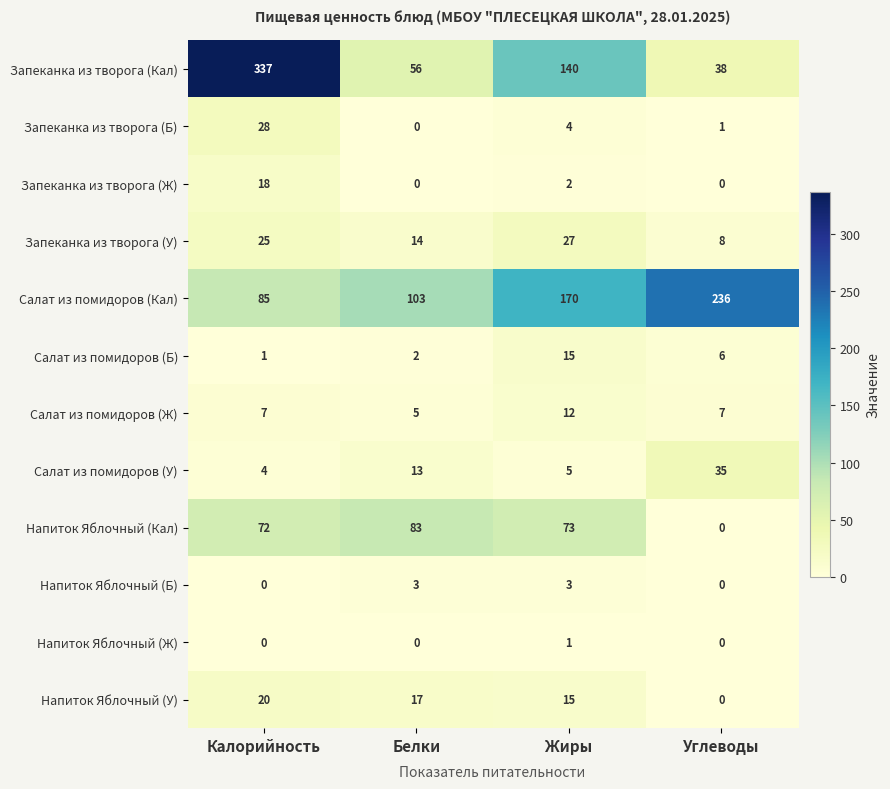

At which category does the chart reach its peak across all series?

Калорийность